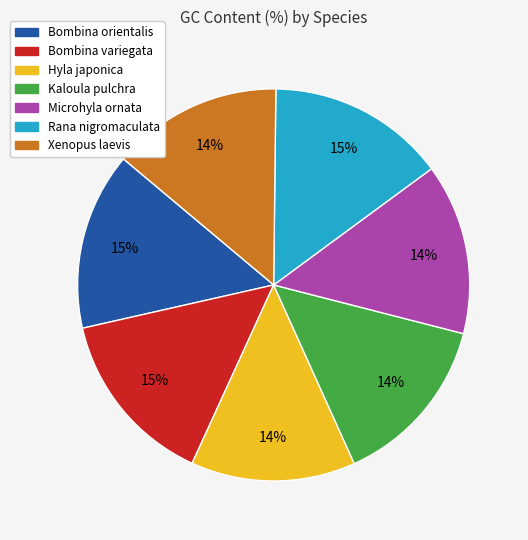

Does Bombina orientalis represent more than half of the total?

No